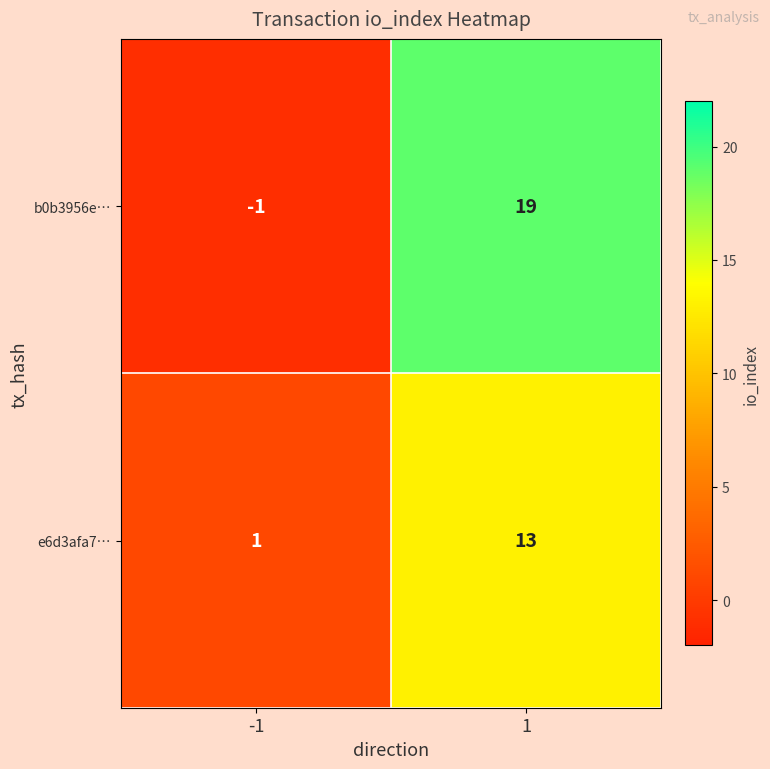

What is the spread (max minus min) of values at -1?

2